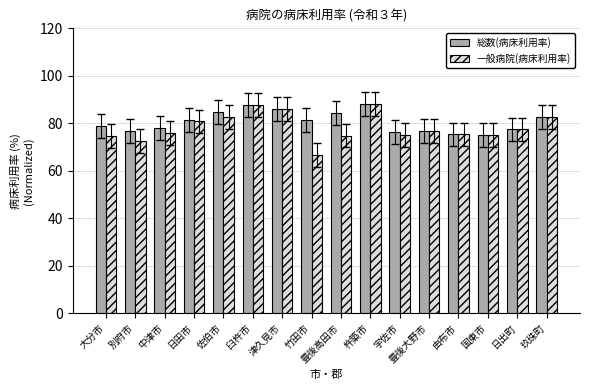

The value of 総数(病床利用率) at 大分市 is 78.9. True or false?

True